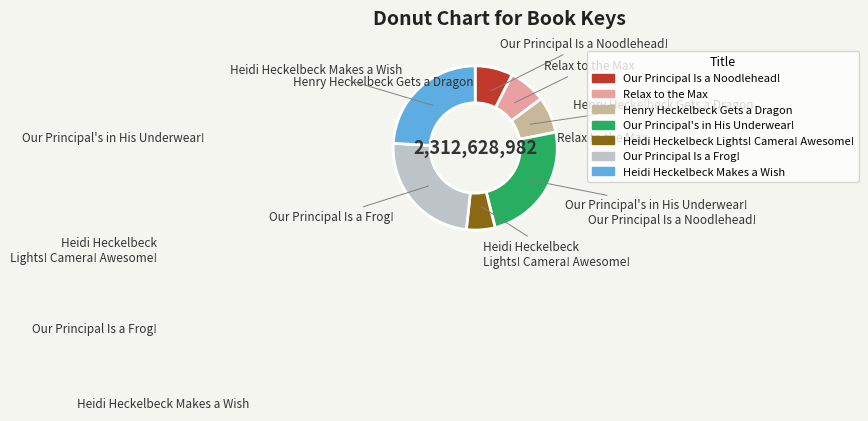

Is there a majority slice in this chart?

No